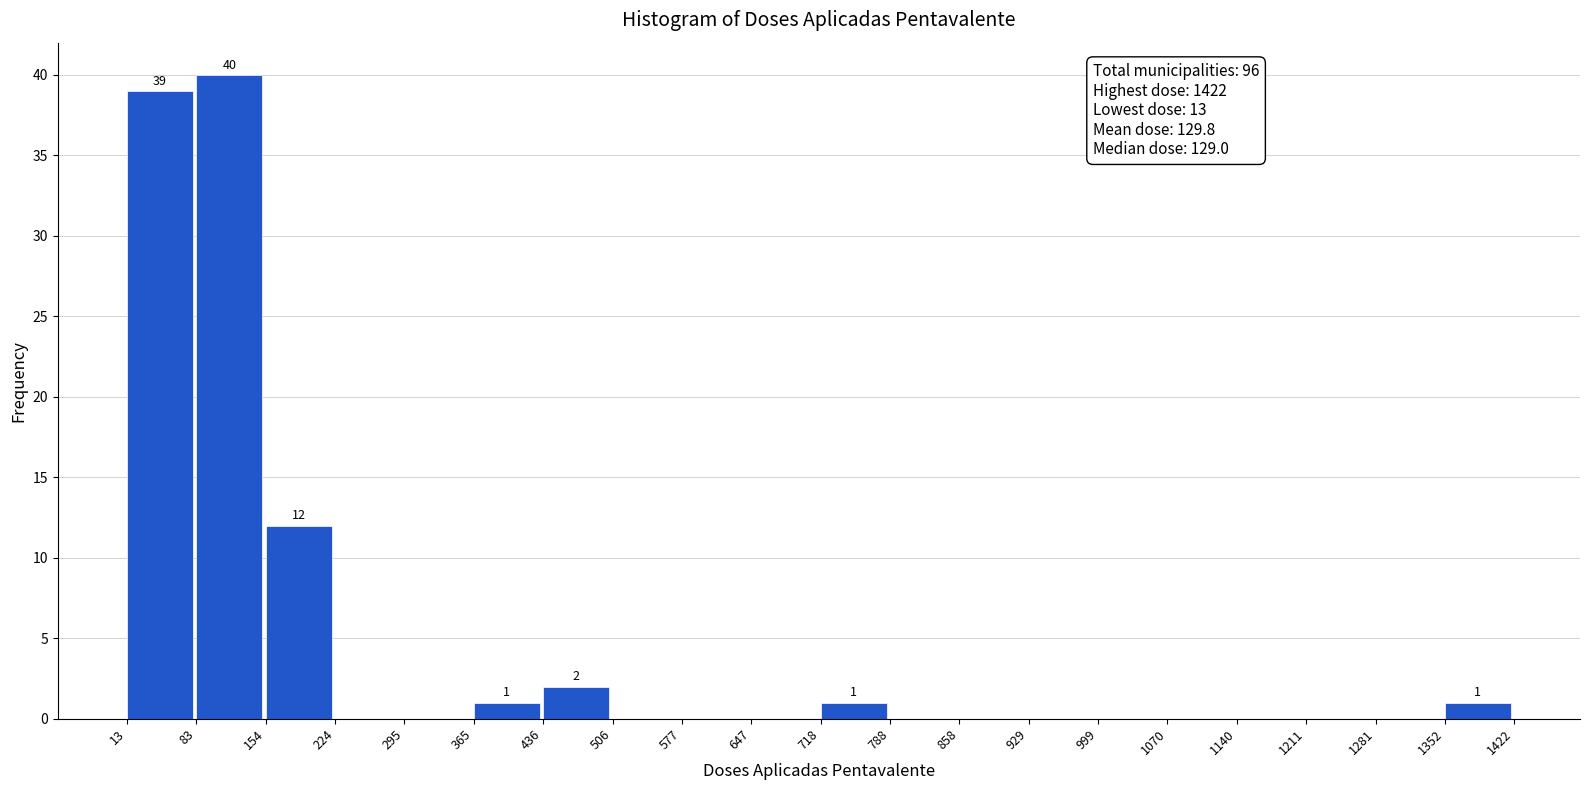

Which range on the x-axis has the tallest bar?

83 to 154